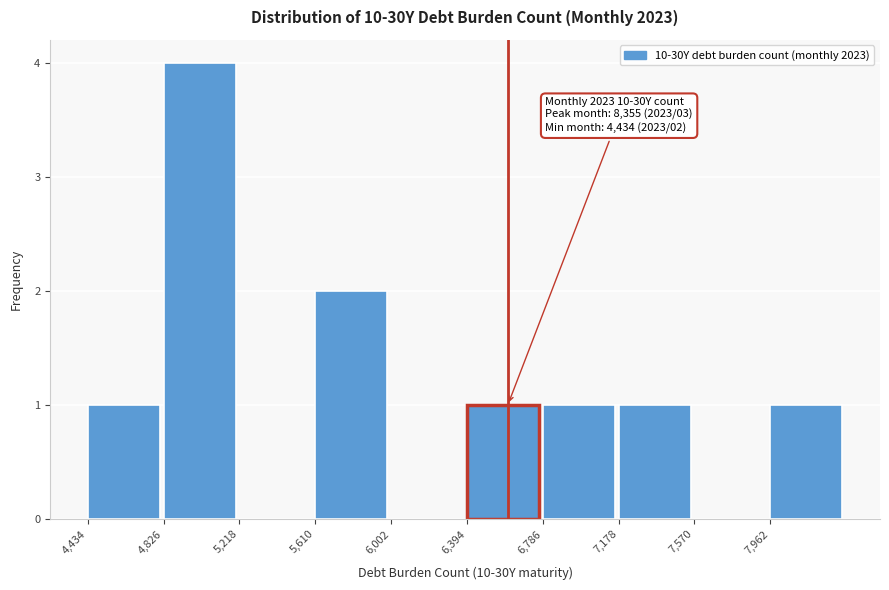

Which range on the x-axis has the tallest bar?

4850 to 5200